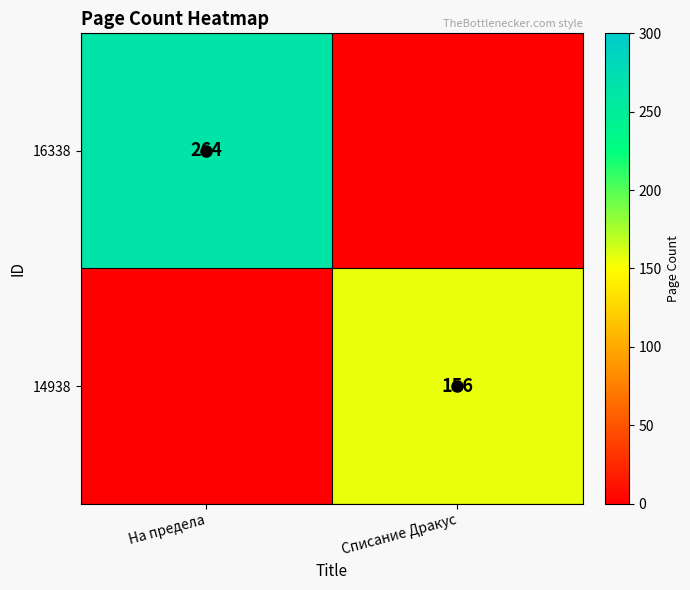

At which category does the chart reach its peak across all series?

На предела